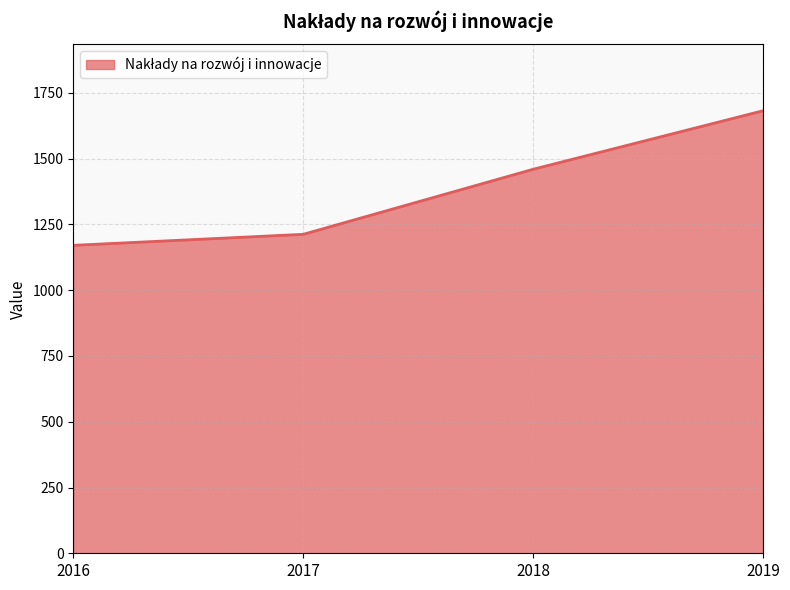

What is the difference between the maximum and minimum values?

511.7